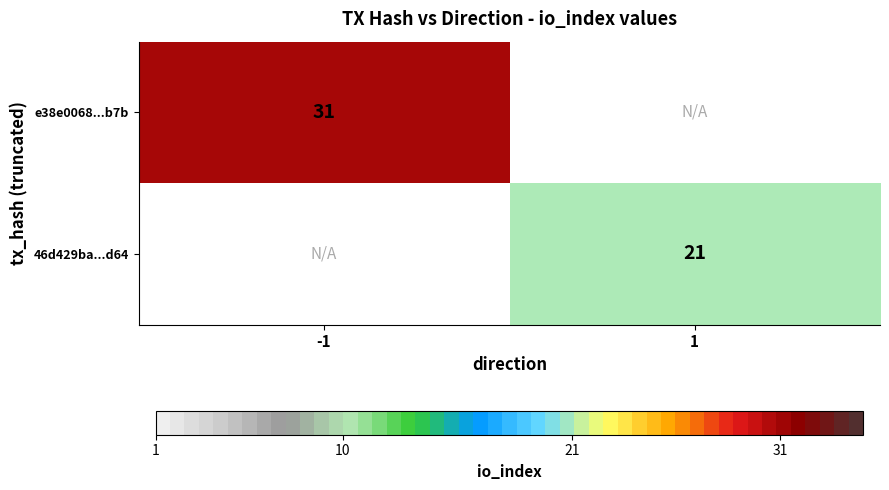

The e38e0068...b7b series shows 31 at -1. True or false?

True